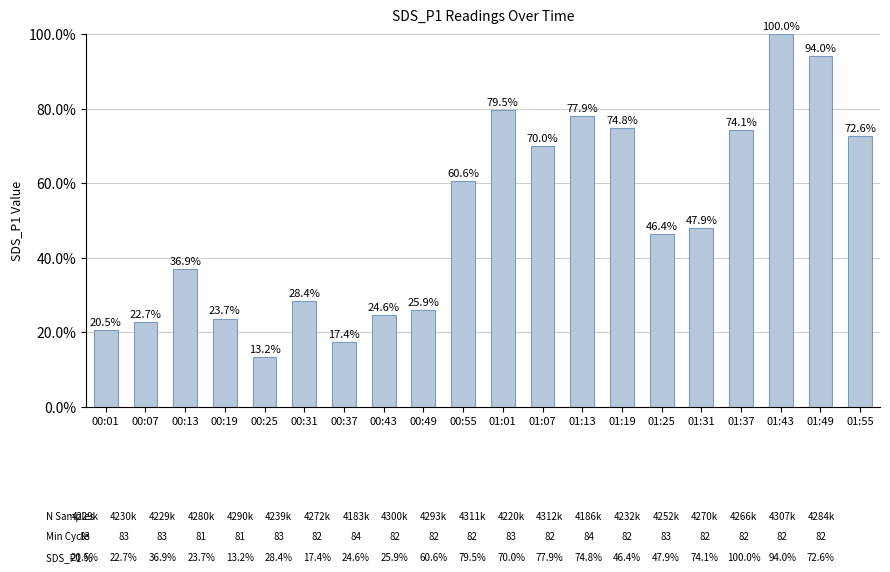

The chart shows a value of 126.6 at 01:37. True or false?

False